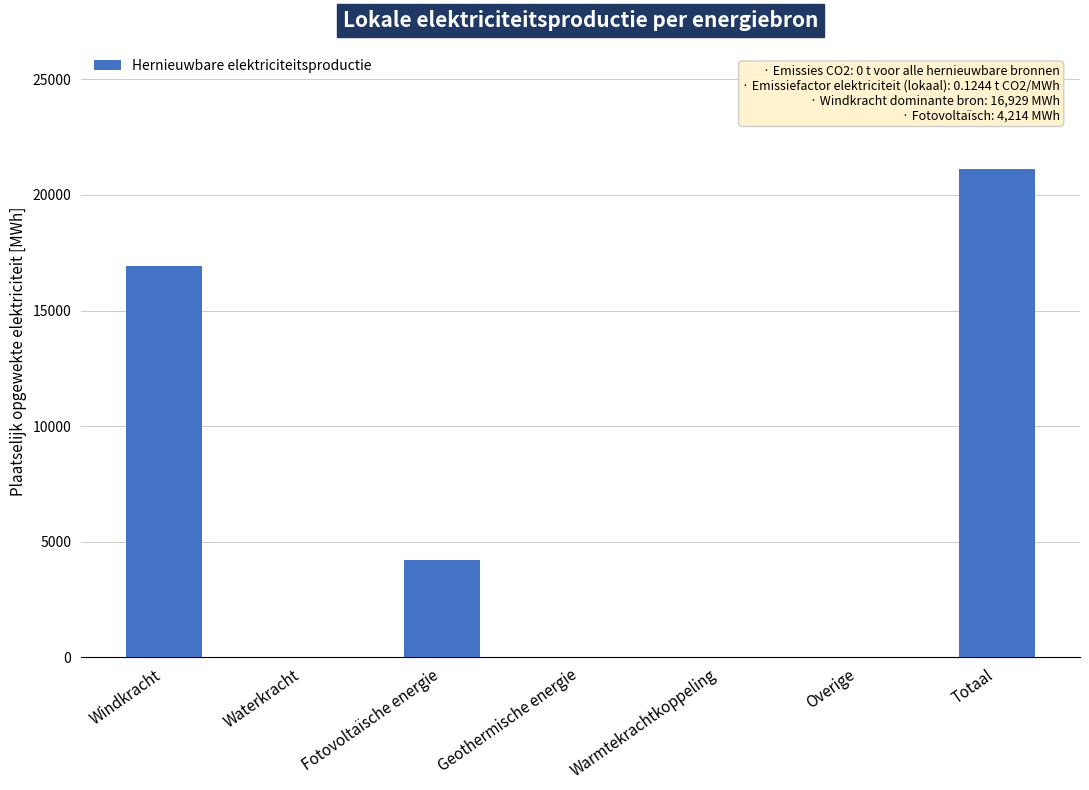

What is the change in value from Windkracht to Geothermische energie?

-16929.4